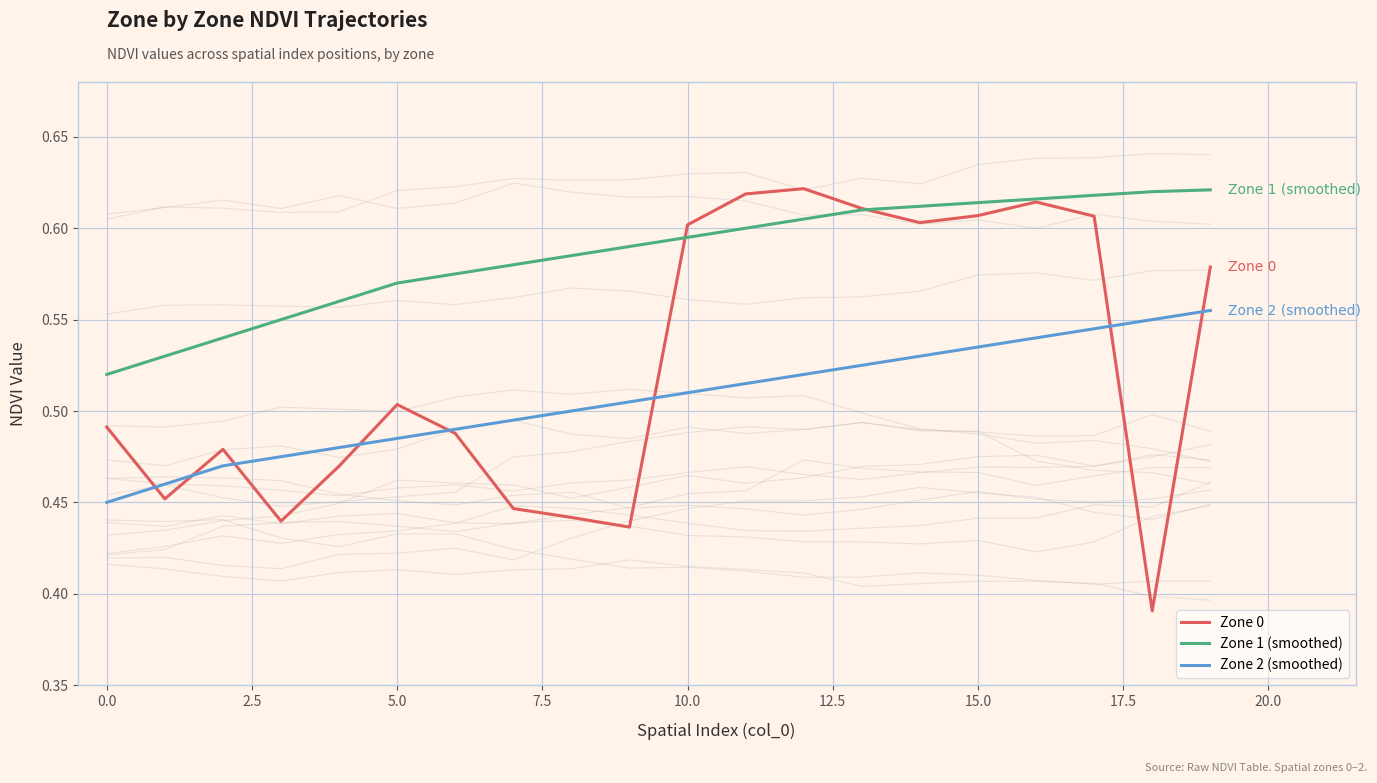

Does the chart display data point markers on the line(s)?

No